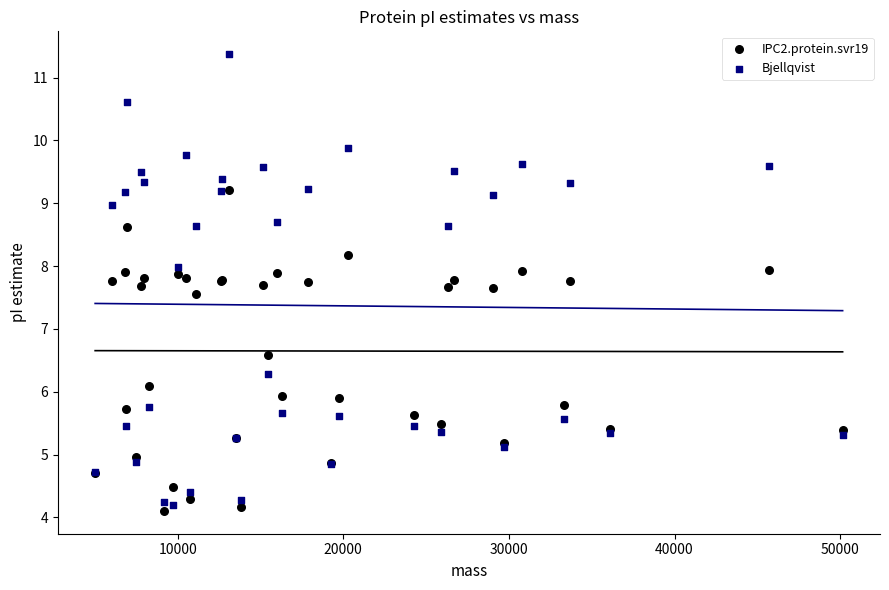

Which series has the largest Y range (max minus min)?

Bjellqvist